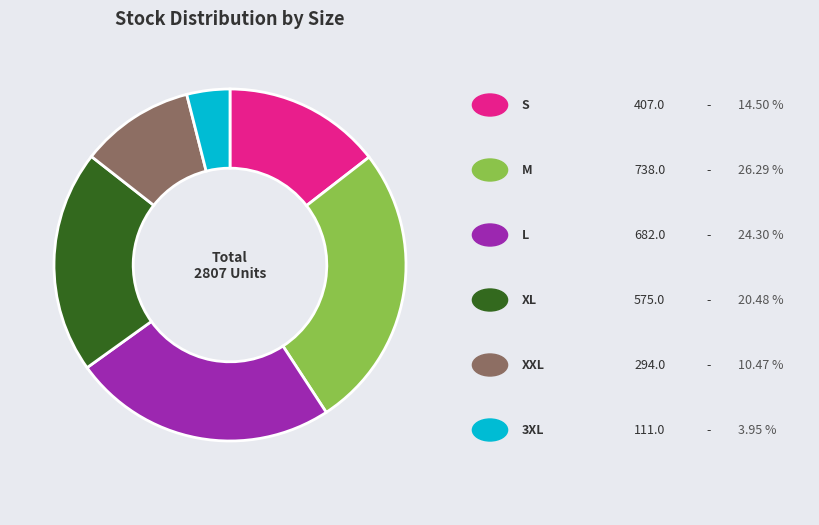

Does any single category account for the majority?

No